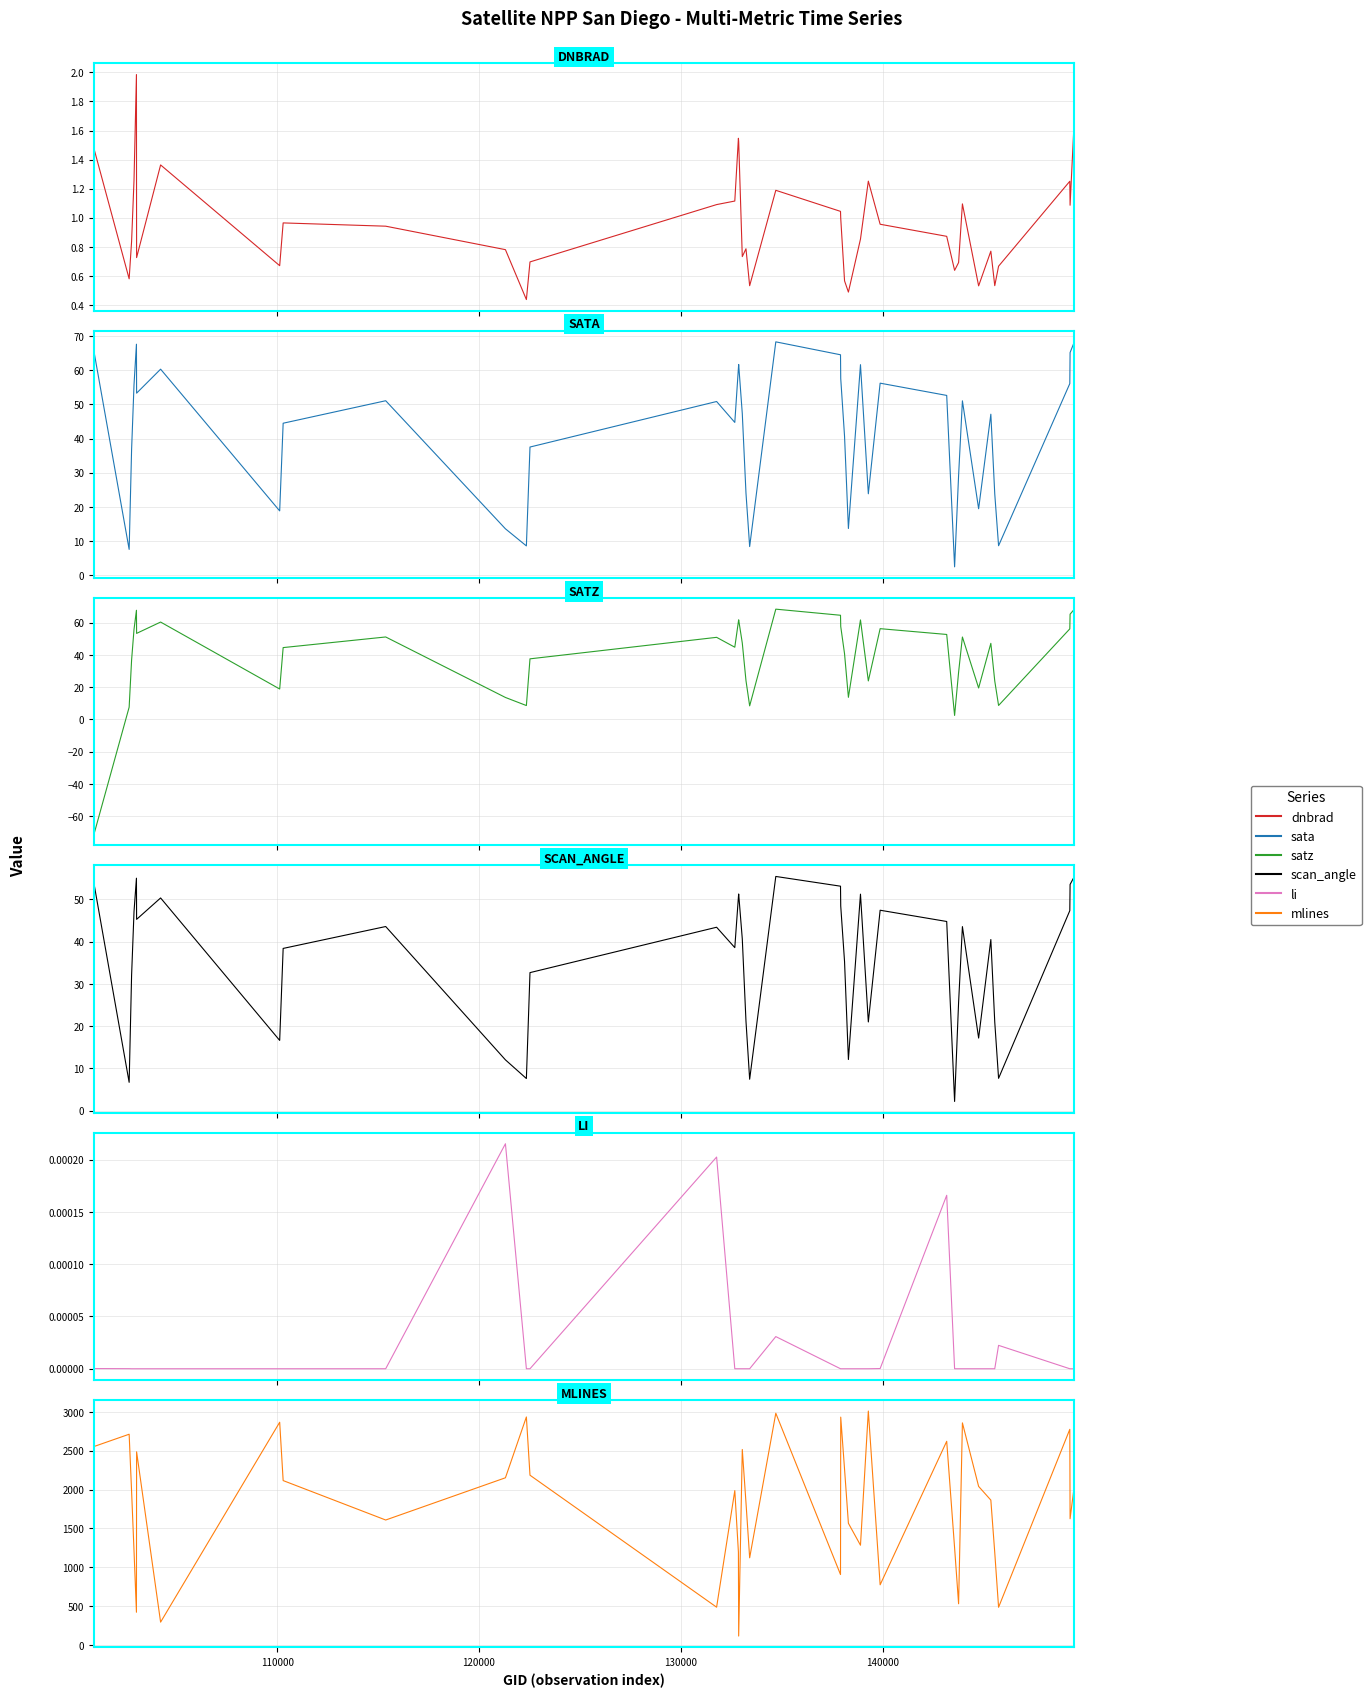

What is the difference between the maximum and minimum values in the mlines series?

2893.0